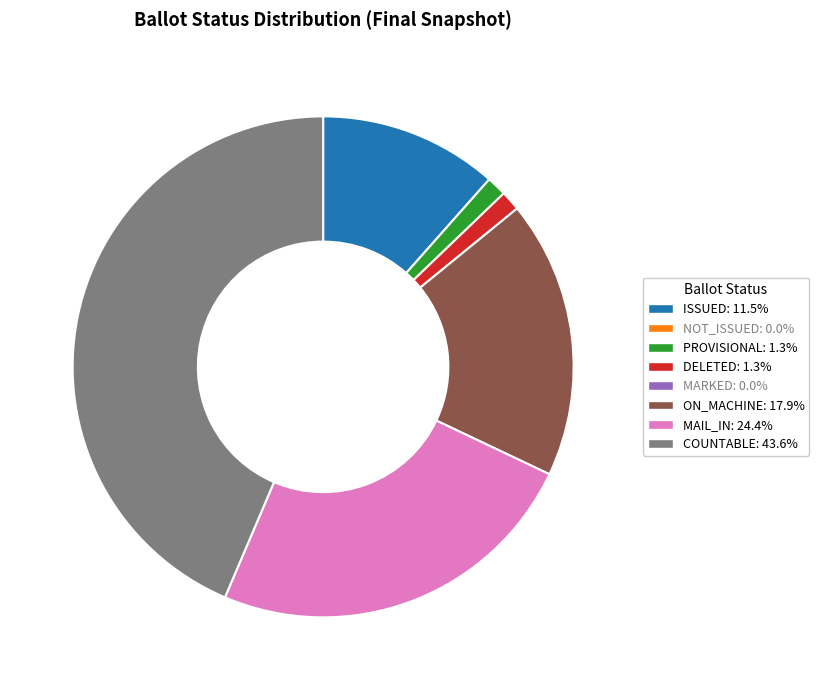

How many slices are in this pie chart?

6